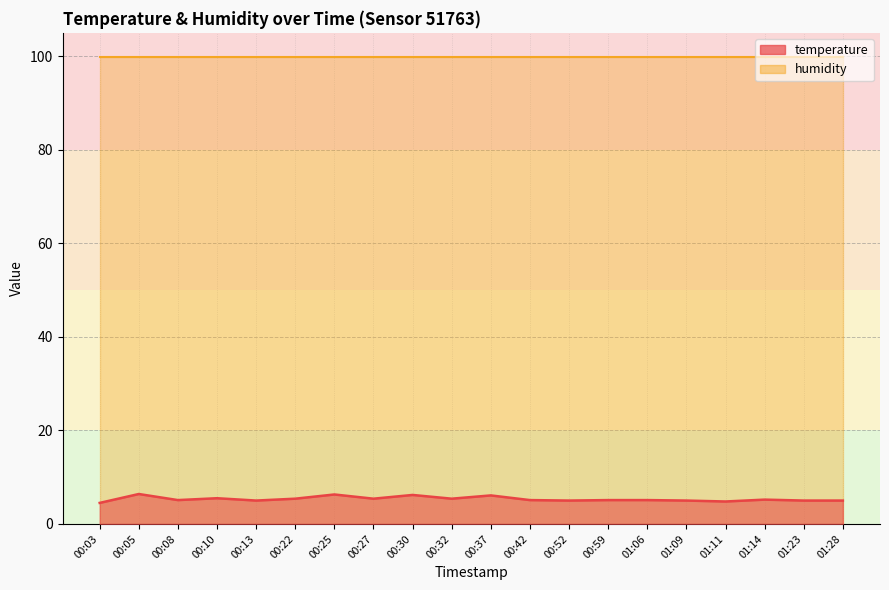

What is the difference between the values at 01:14 and 01:28?

0.2